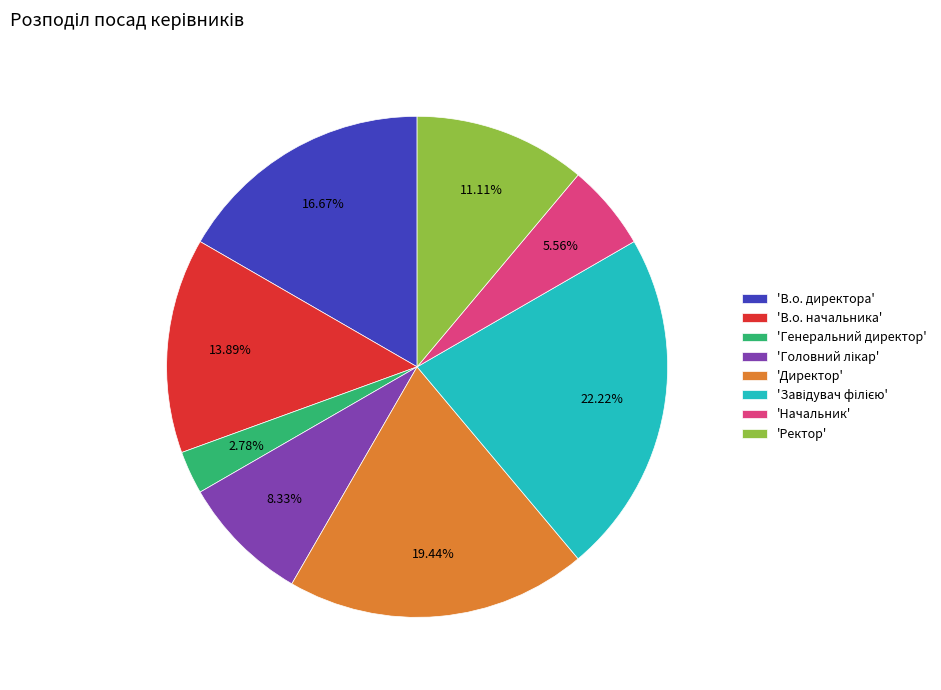

Approximately how many times larger is the value at 'Начальник' compared to 'В.о. директора'?

0.3